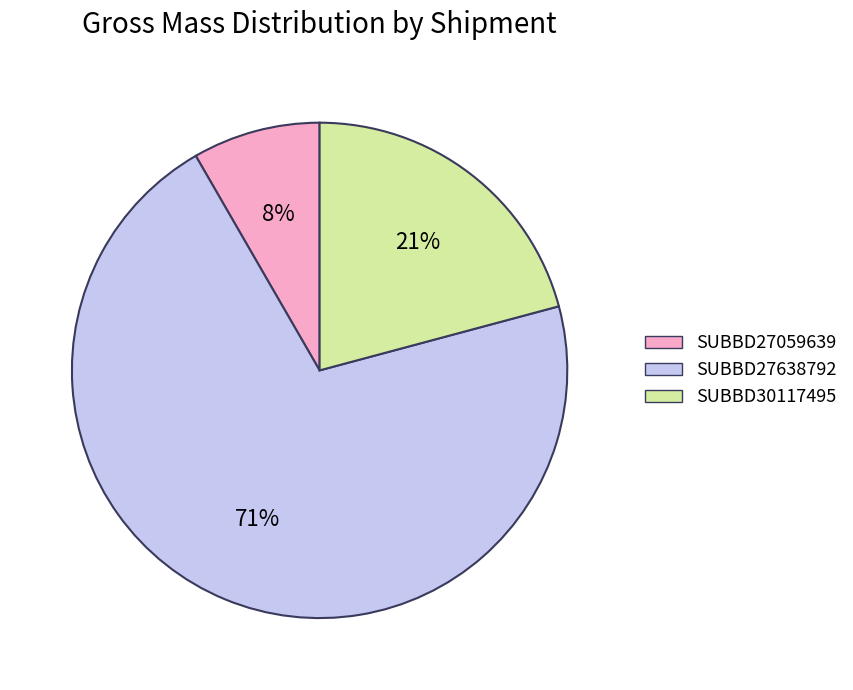

Which has a higher value, SUBBD27638792 or SUBBD27059639?

SUBBD27638792